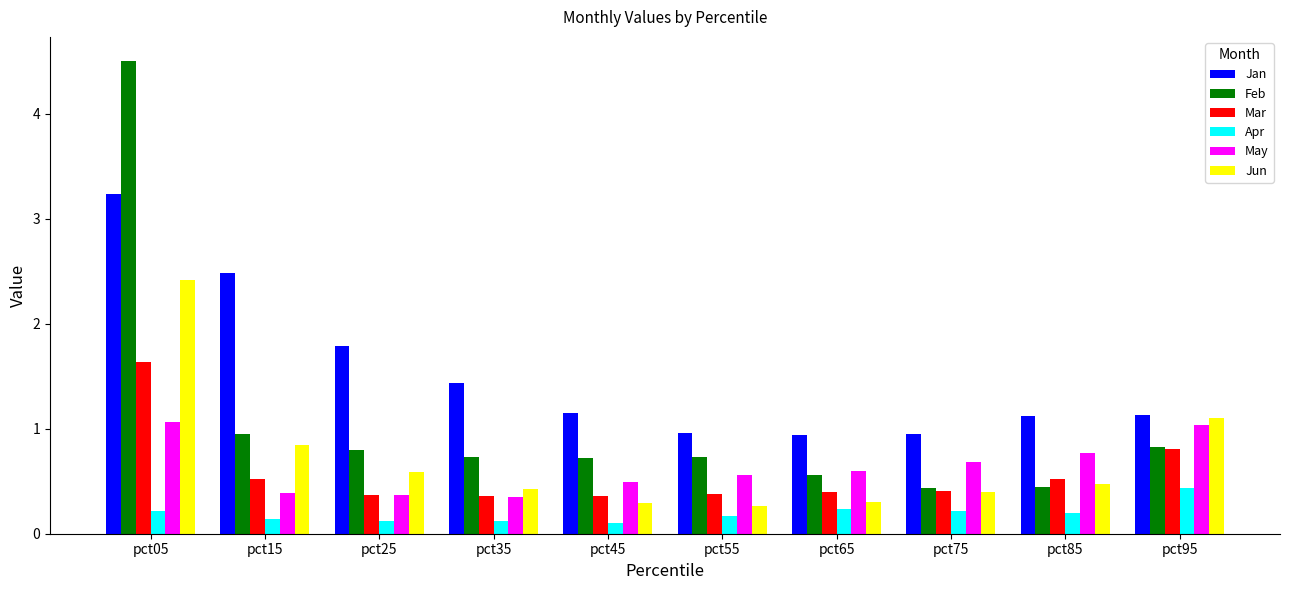

Which series has the largest total across all categories?

Jan